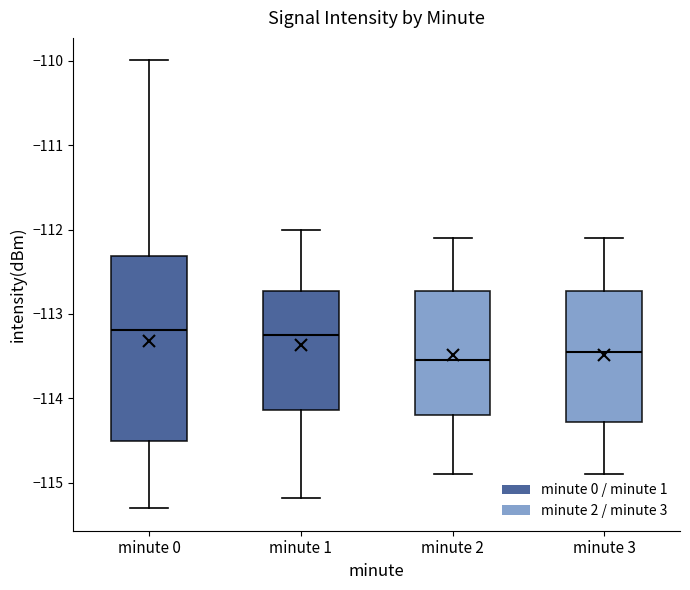

Reading left to right, read every box against the y-axis: the position of its median line, the range the box covers, and the ends of its whiskers. The values are not printed on the chart, so give them approximately, as read against the axis.

minute 0: median -113.2, box -114.5 to -112.3, whiskers -115.3 to -110.0
minute 1: median -113.2, box -114.1 to -112.7, whiskers -115.2 to -112.0
minute 2: median -113.5, box -114.2 to -112.7, whiskers -114.9 to -112.1
minute 3: median -113.4, box -114.3 to -112.7, whiskers -114.9 to -112.1